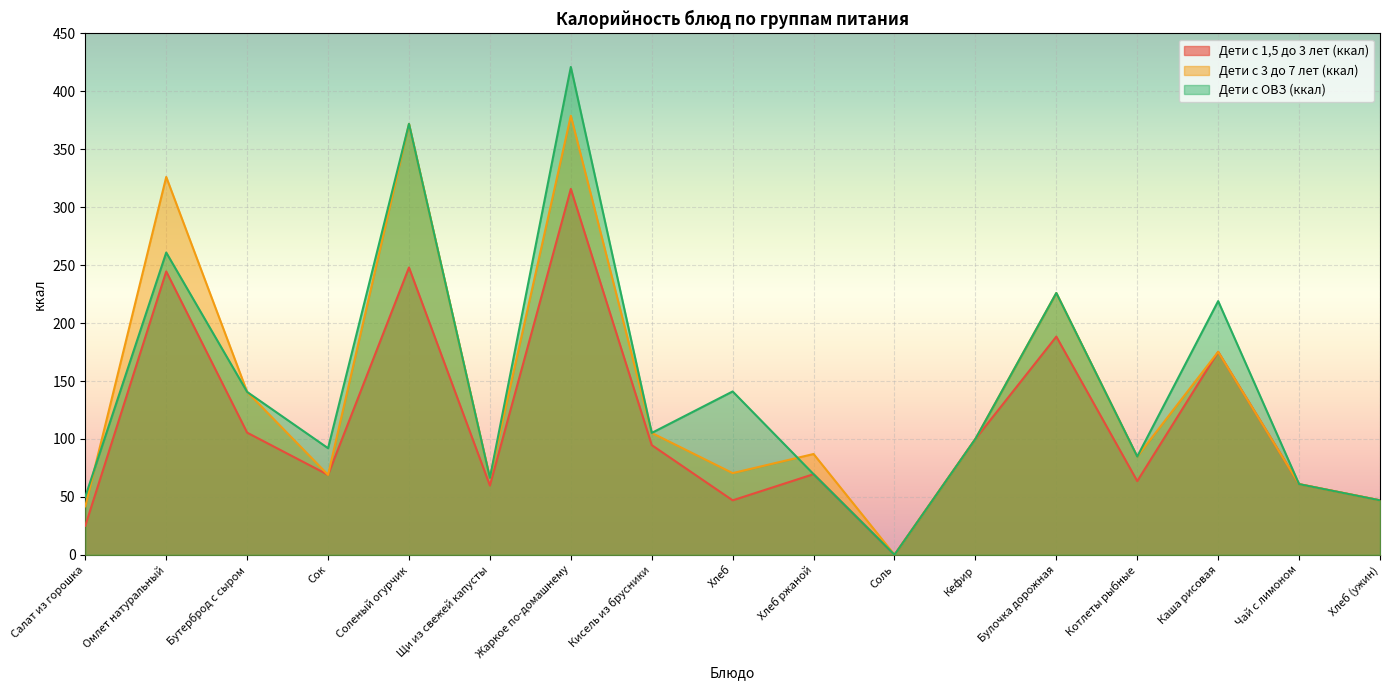

Count the number of data series in this chart.

3